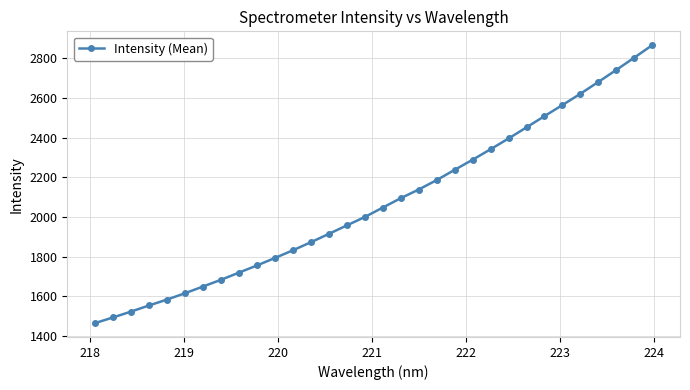

What is the value of the 1st point from the left?

1465.7